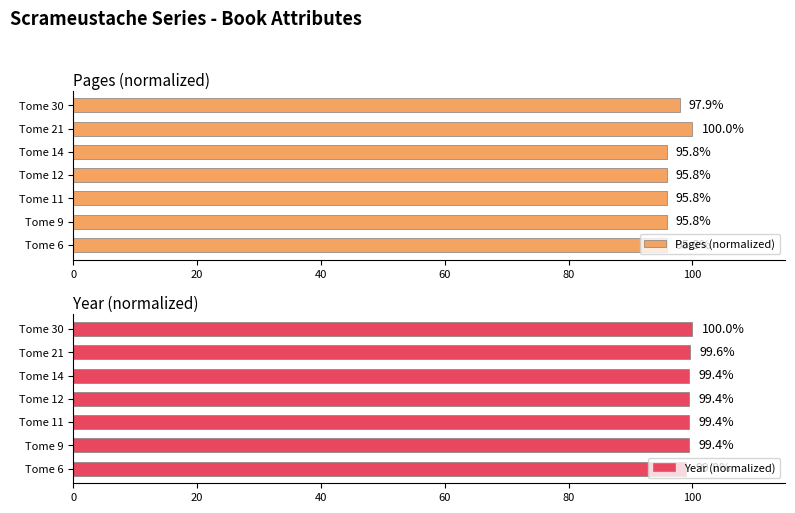

What is the average value of the Pages (normalized) series?

96.7